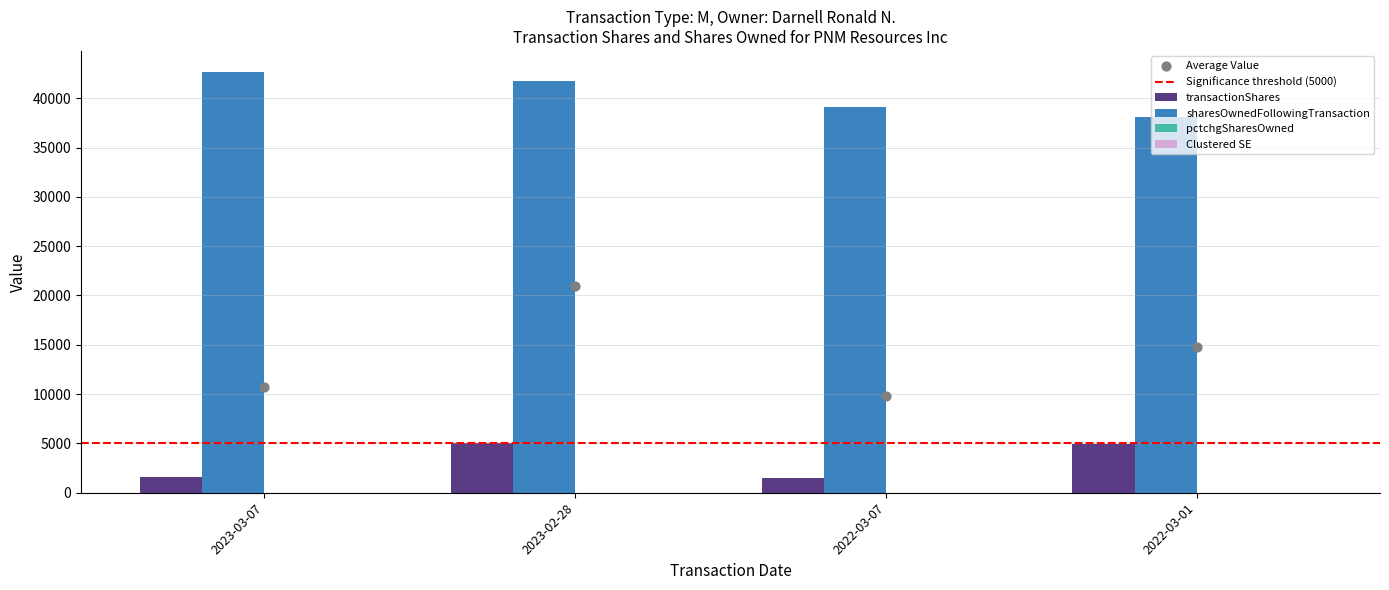

What is the total value across all series at 2022-03-01?

42983